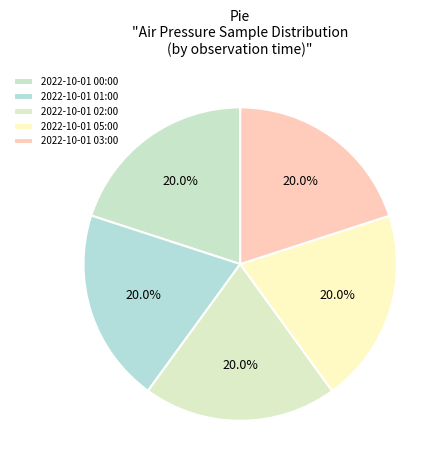

How many slices are in this pie chart?

5